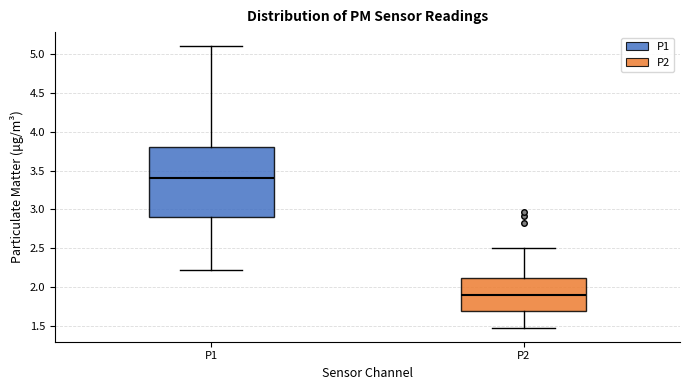

Comparing the boxes themselves (not the whiskers), which one is the tallest?

P1